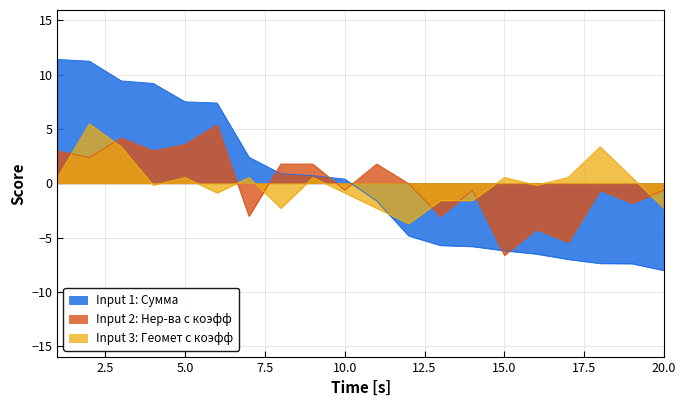

At 2, list the series in order from smallest to largest.

Нер-ва с коэфф, Геомет с коэфф, Сумма